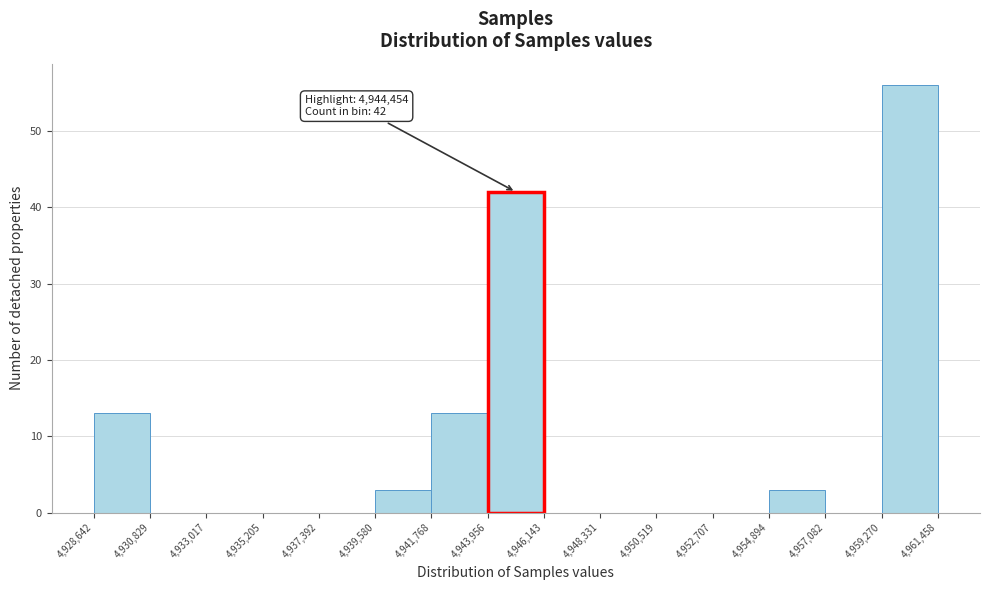

Over which range of the x-axis is the bar tallest?

4,959,270 to 4,961,458